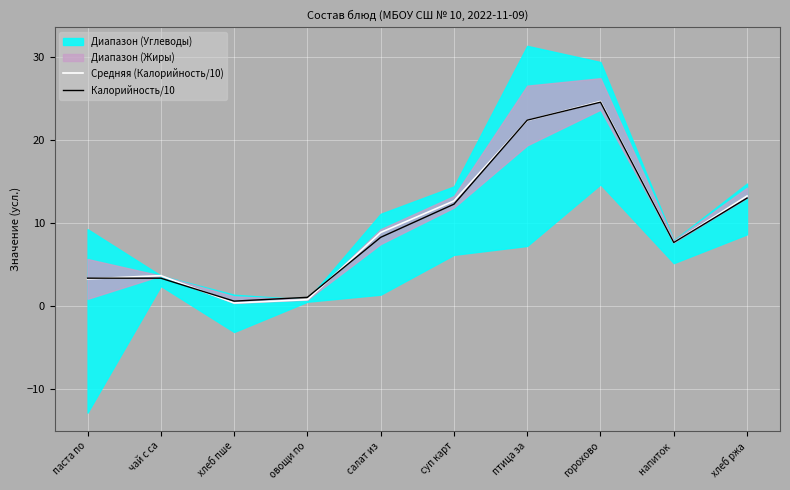

Is this an area chart (filled region under the line)?

No